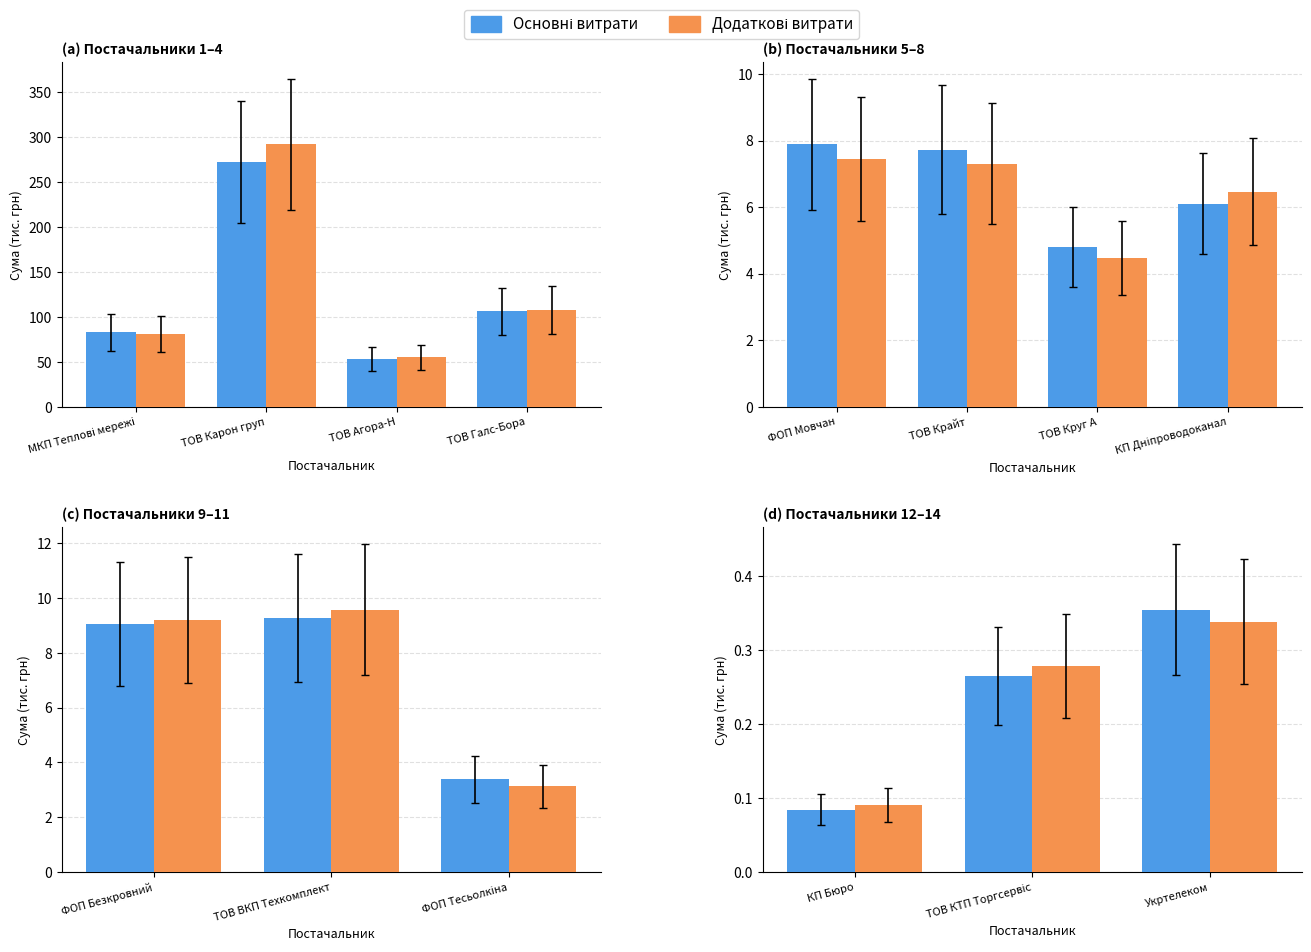

How many Додаткові витрати values are between 0 and 1?

3